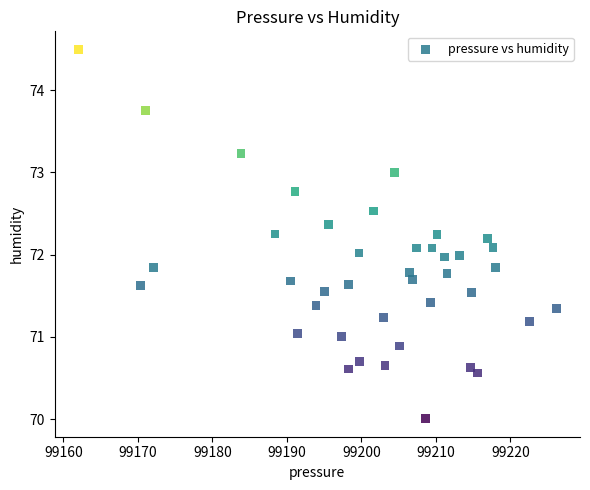

What is the range of Y values (max minus min)?

4.5